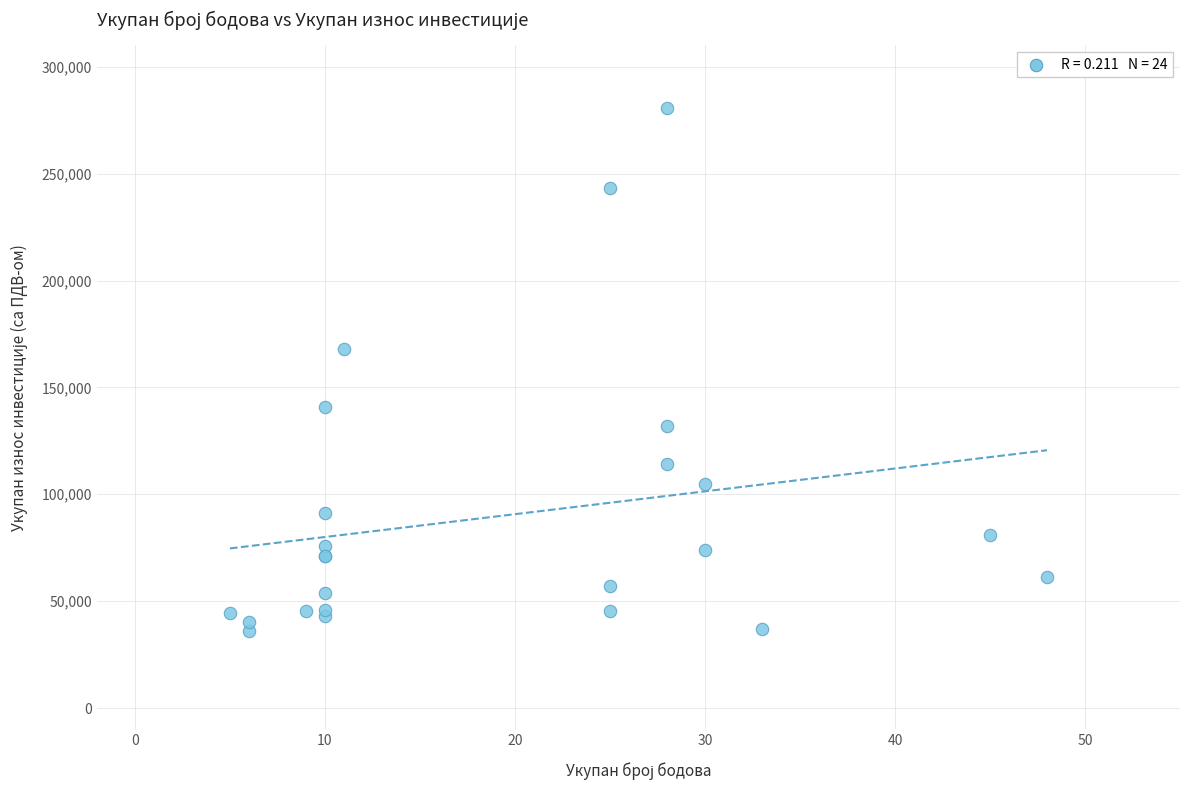

What Y value in the scatter plot is closest to 158462?

167875.0